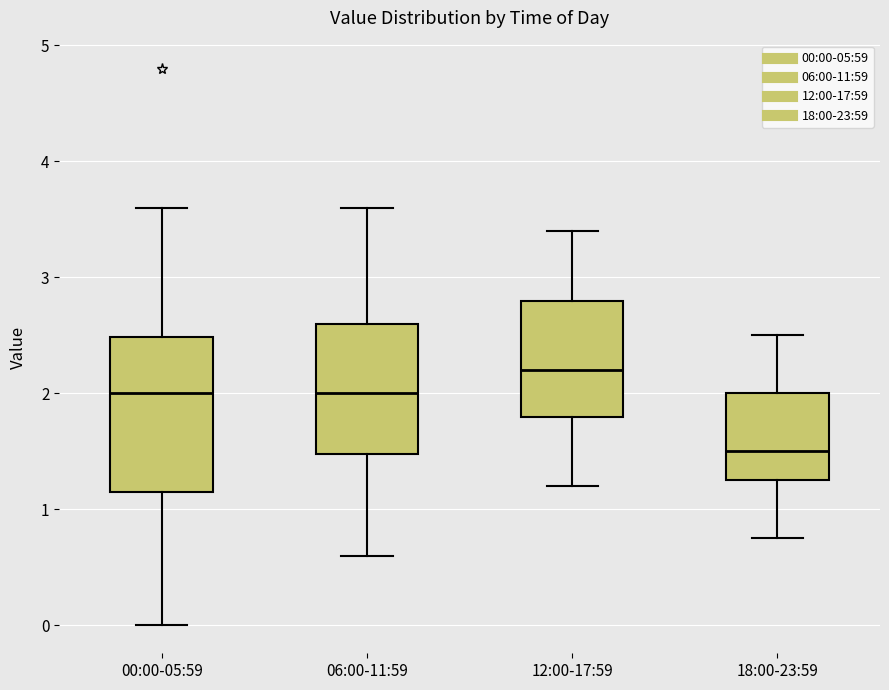

Which box is the tallest, from its lower edge to its upper edge?

00:00-05:59